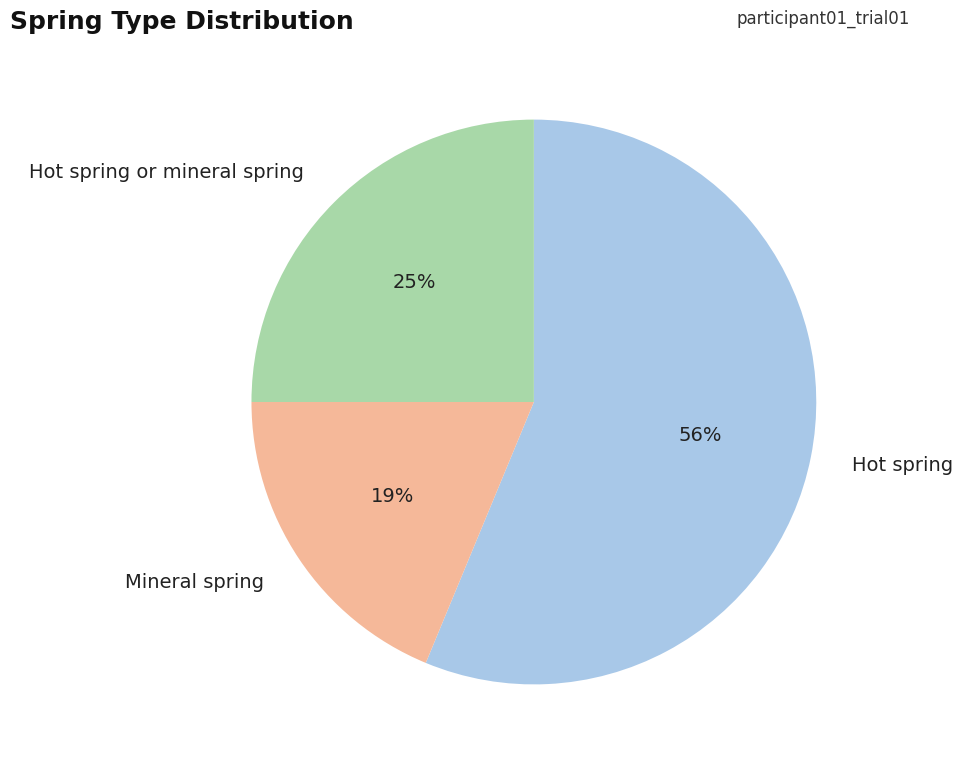

To the nearest percent, what portion does Hot spring represent?

56%